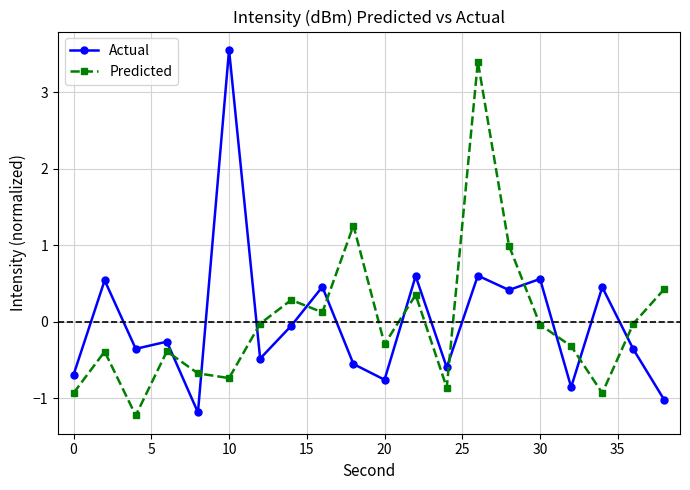

Which series ends up on top after the final intersection of Predicted and Actual?

Predicted